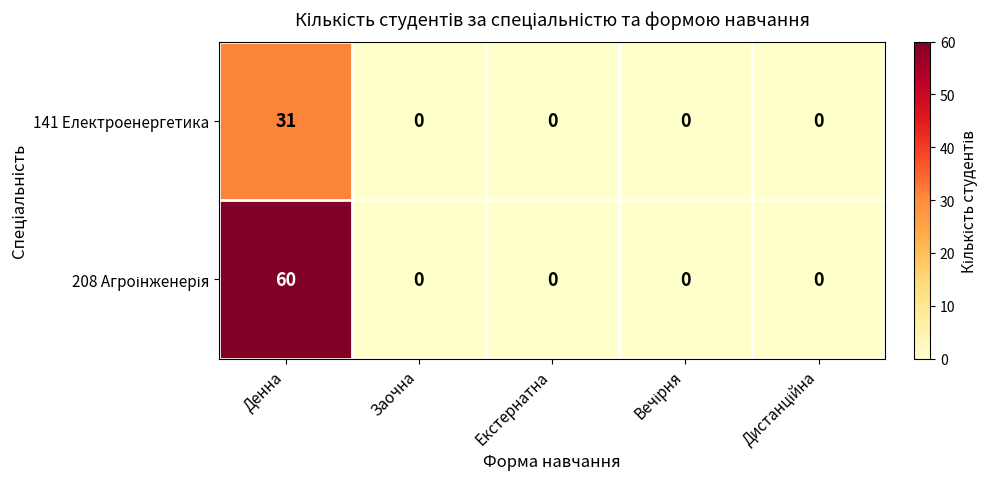

What is the total value across all series at Денна?

91